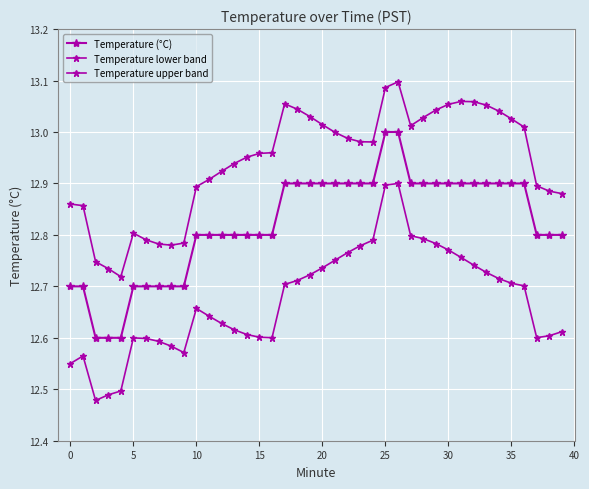

How many interior local peaks does the Temperature upper band series have?

4